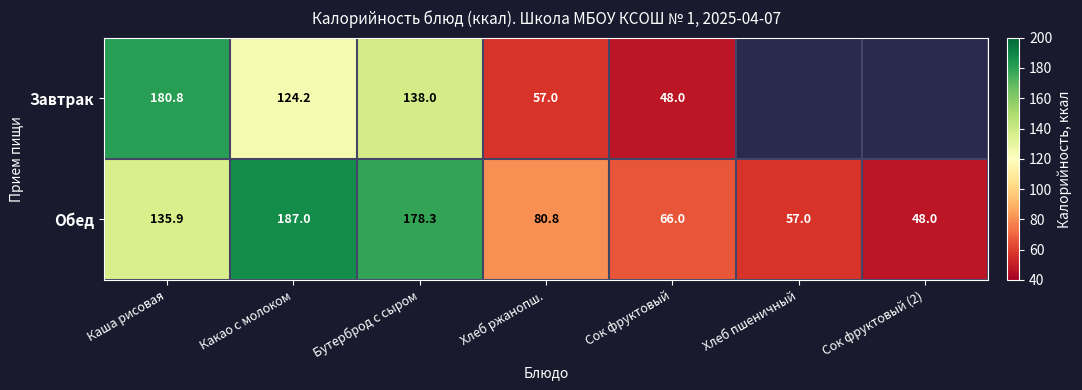

At which label is Обед closest to 117?

Каша рисовая